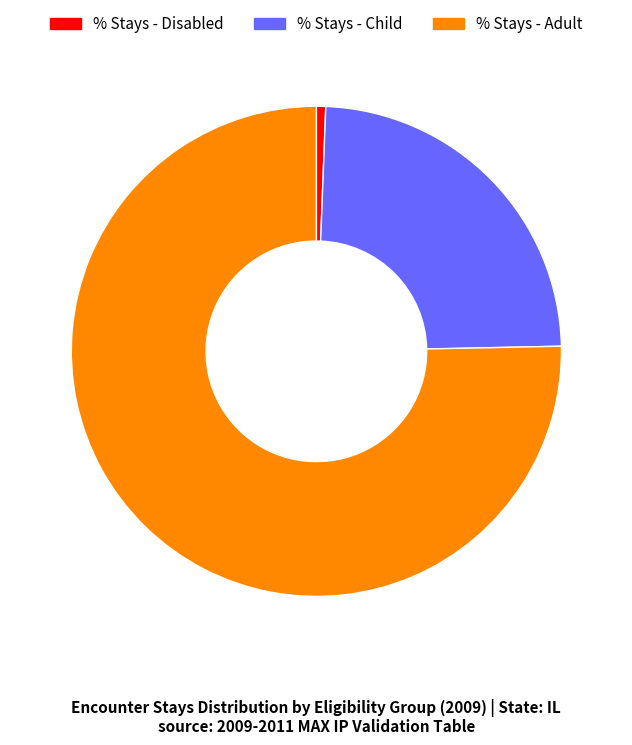

Is it true that % Stays - Child is 24% of the pie?

True